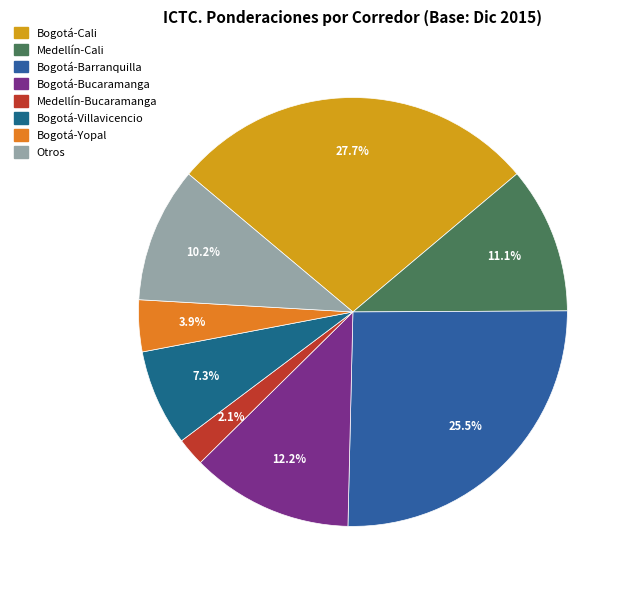

Which category has the smallest portion of the pie?

Medellín-Bucaramanga